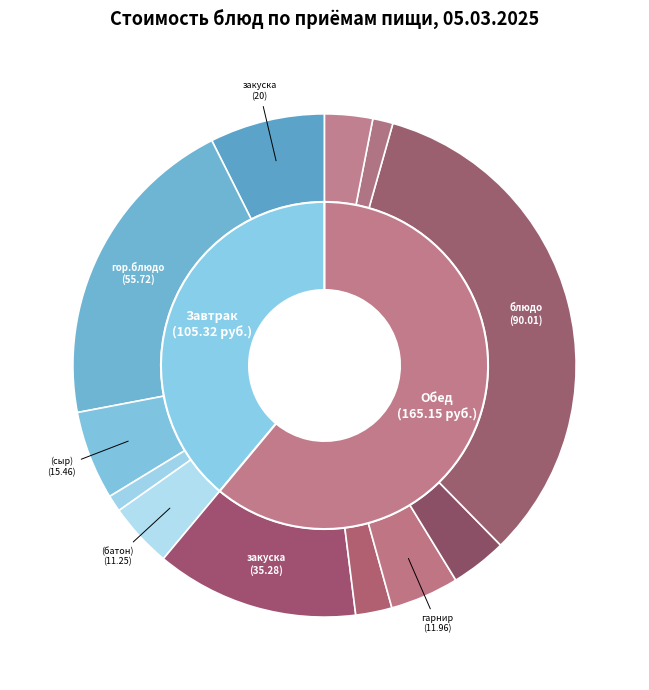

To the nearest percent, what percentage of the pie is Обед хлеб черн.?

1%